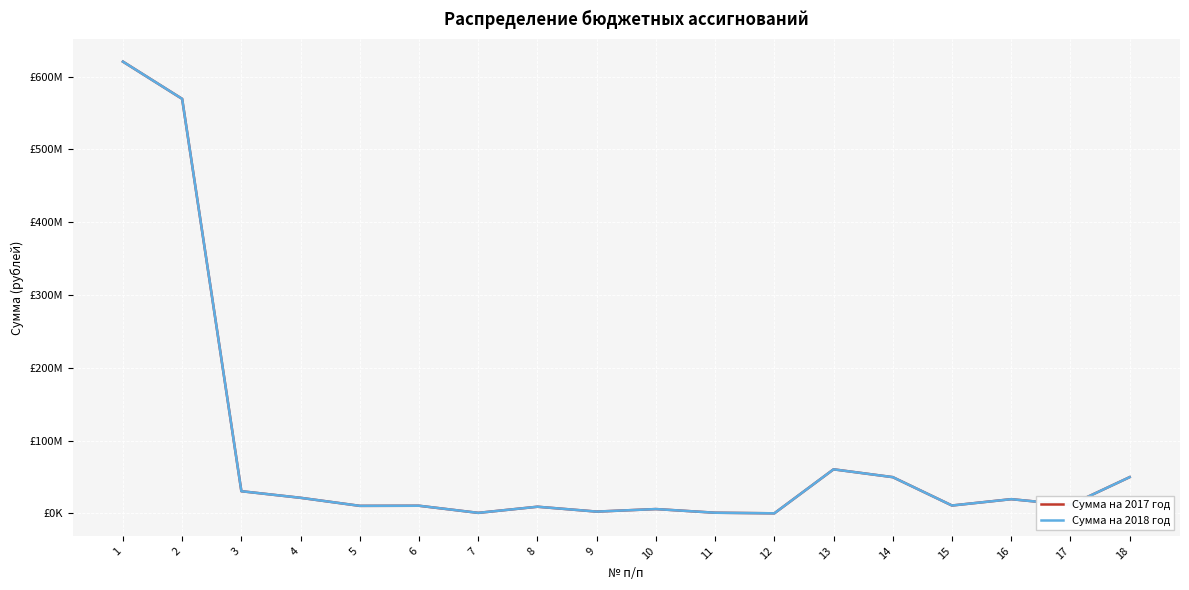

How many interior local valleys does the Сумма на 2018 год series have?

6